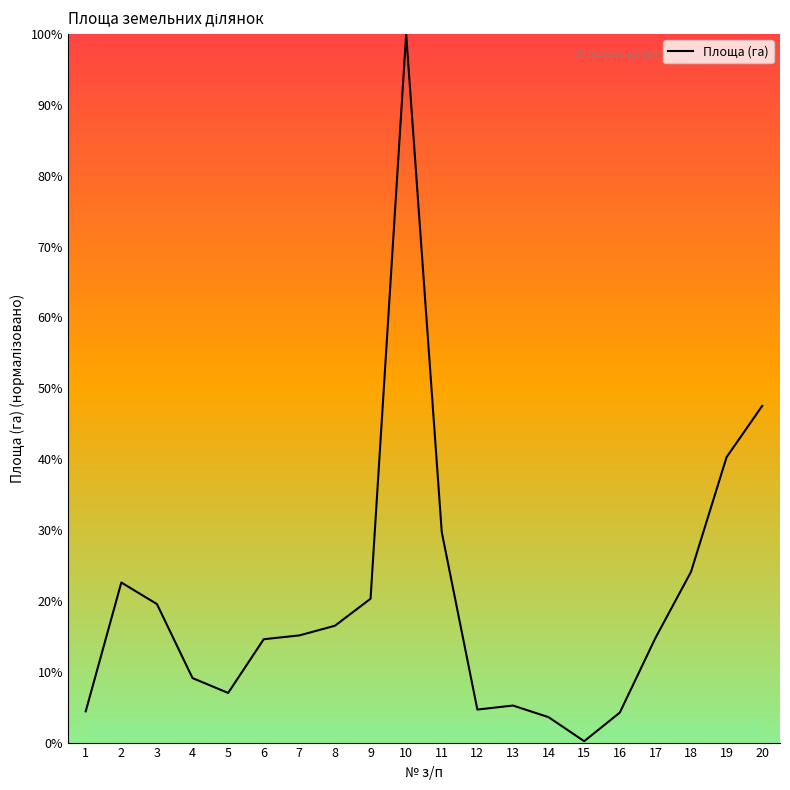

What is the difference between the maximum and minimum values?

99.8